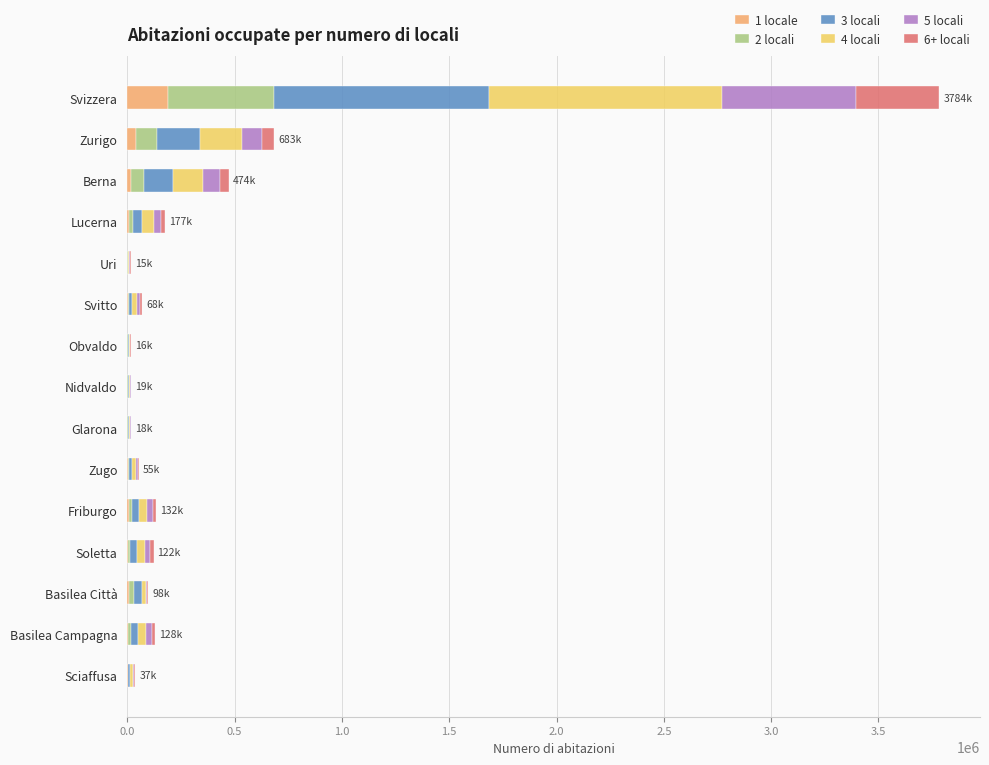

At which label does 1 locale reach its peak?

Svizzera